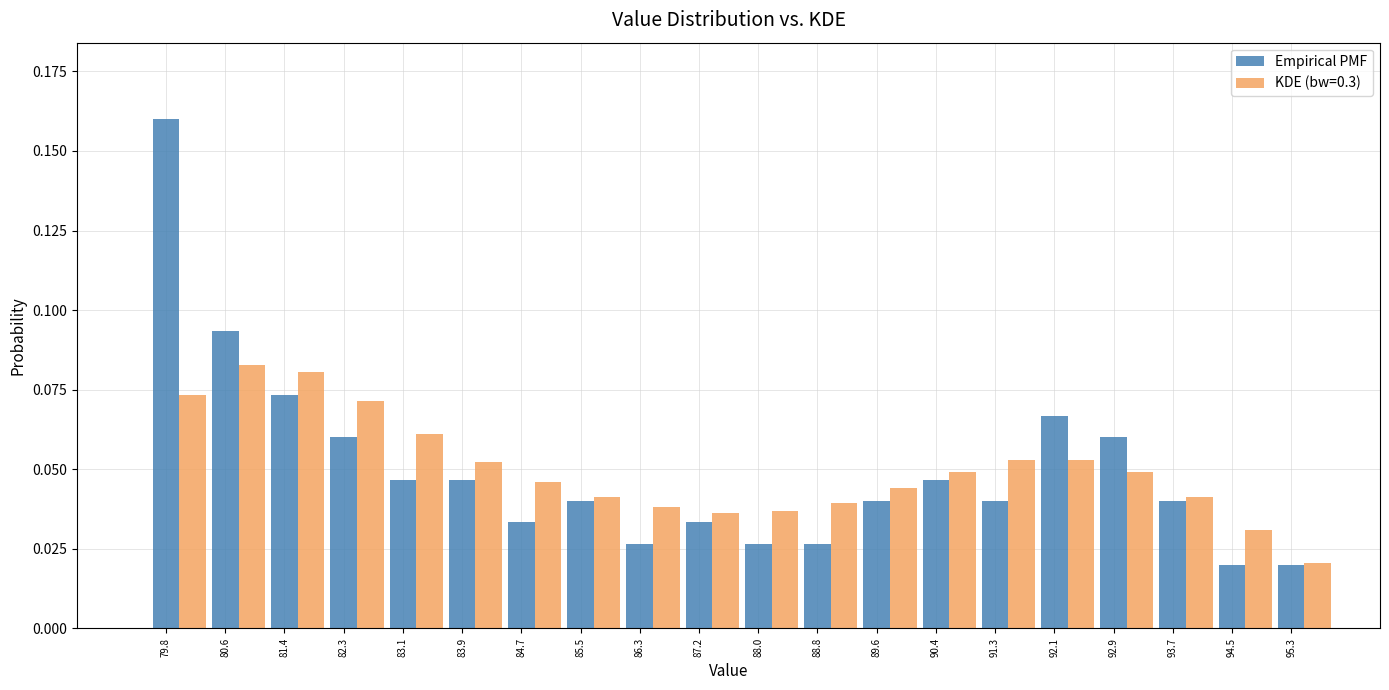

Is the value of Empirical PMF at 93.7 greater than the value of KDE (bw=0.3) at 90.4?

No